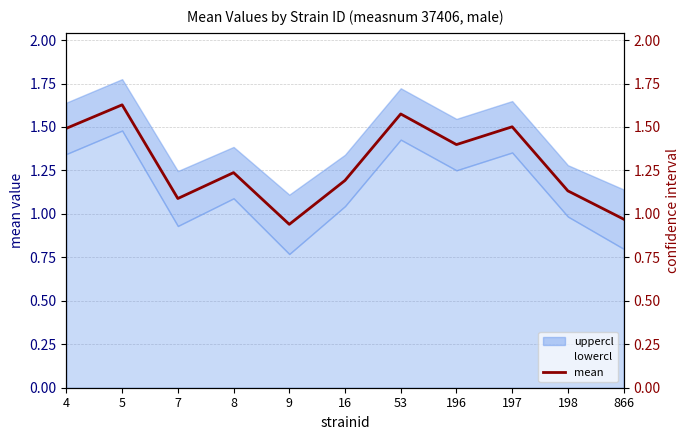

What is the value of the 5th point from the left?

0.9